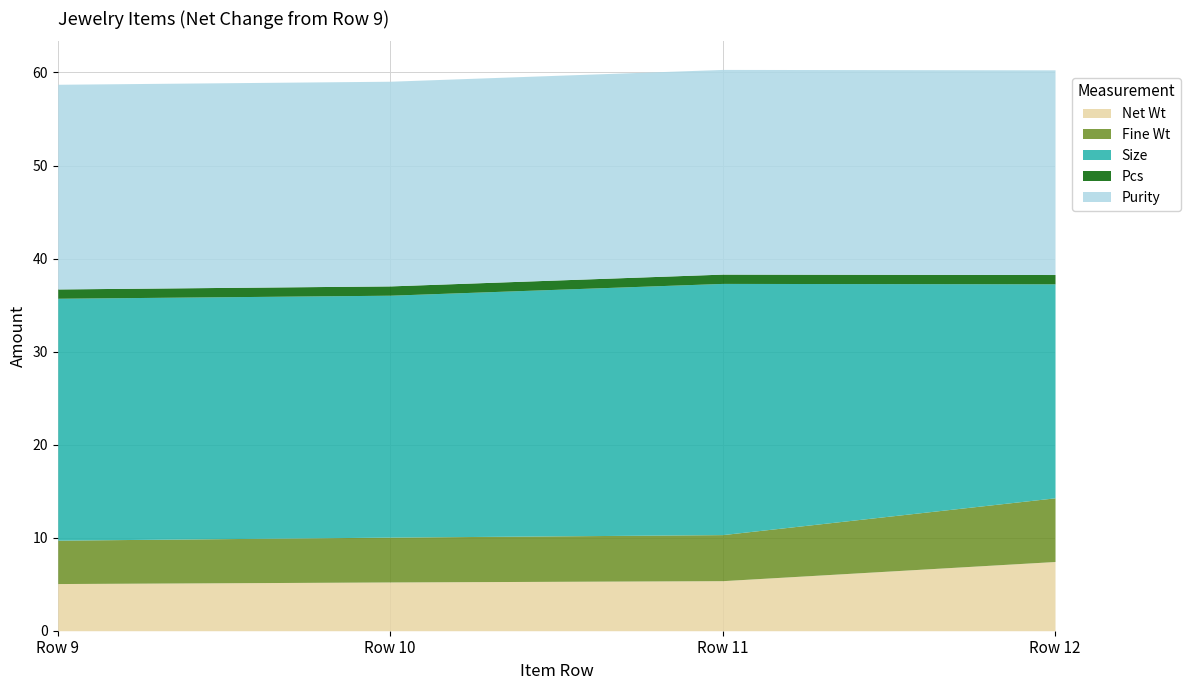

At which category is the sum across all series the highest?

Row 11